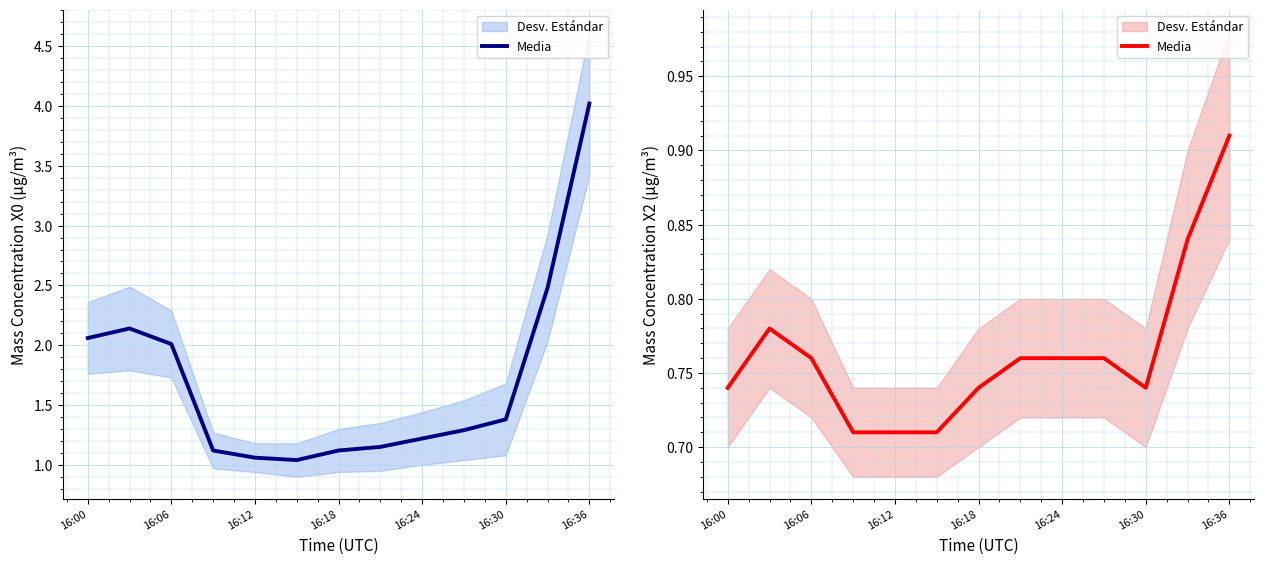

Reading right to left, what are all the values shown in this chart?

0.9	0.8	0.7	0.8	0.8	0.8	0.7	0.7	0.7	0.7	0.8	0.8	0.7